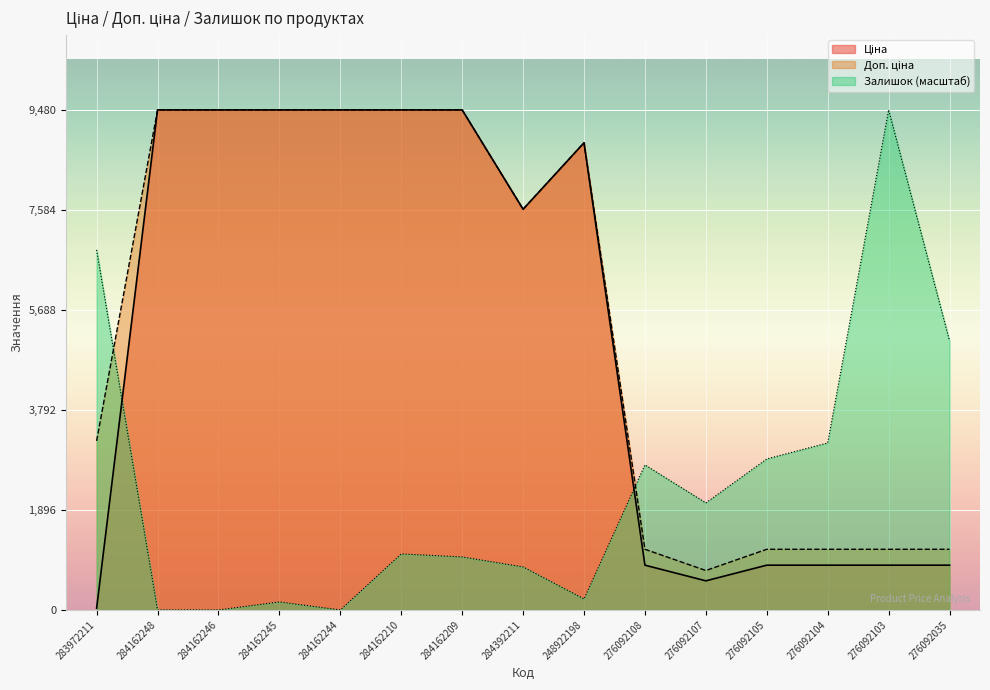

True or false: Ціна has a value of 1483.9 at 276092105.

False